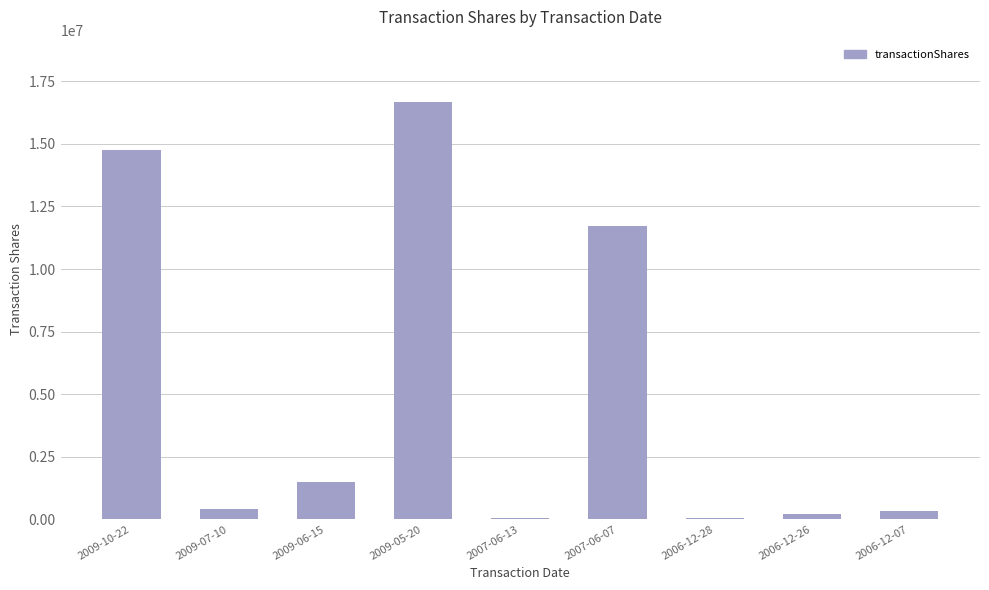

At which category does the chart reach its peak across all series?

2009-05-20